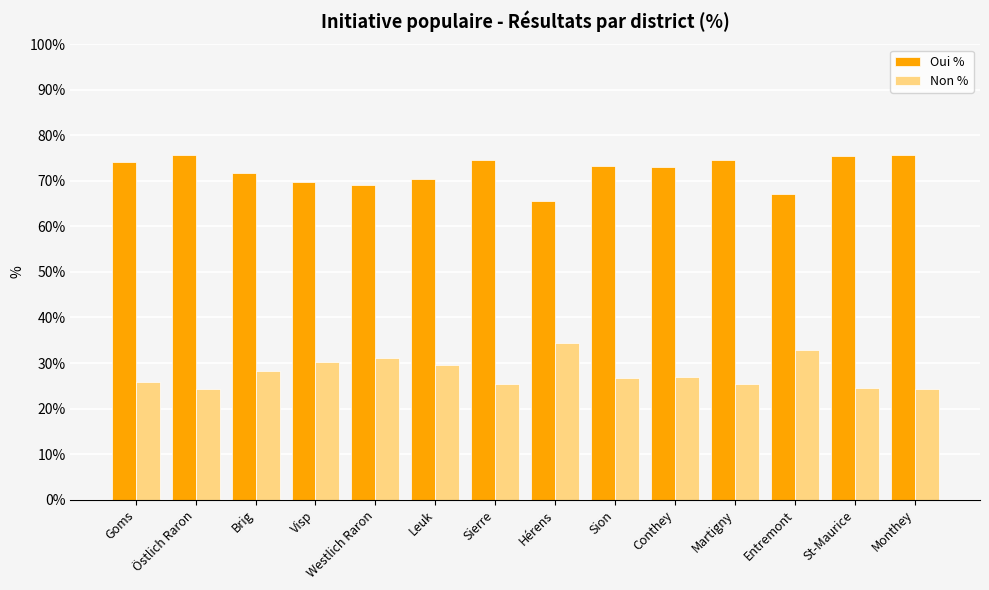

Does the chart contain stacked bars?

No